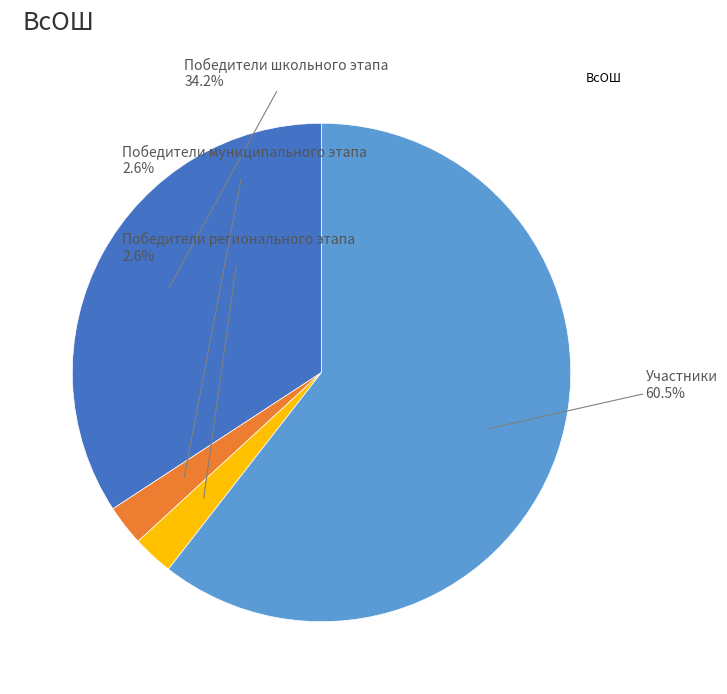

Is there any slice that represents more than half of the pie?

Yes